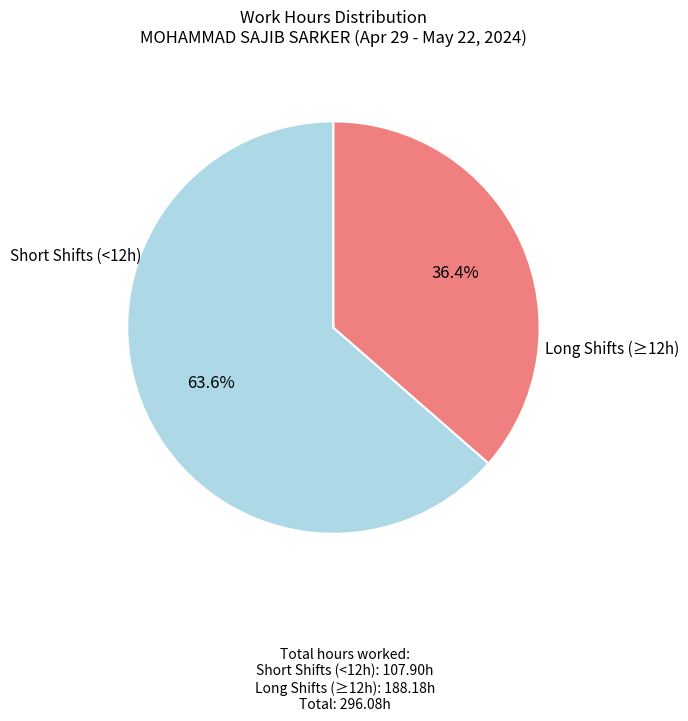

How many segments does this pie chart have?

2